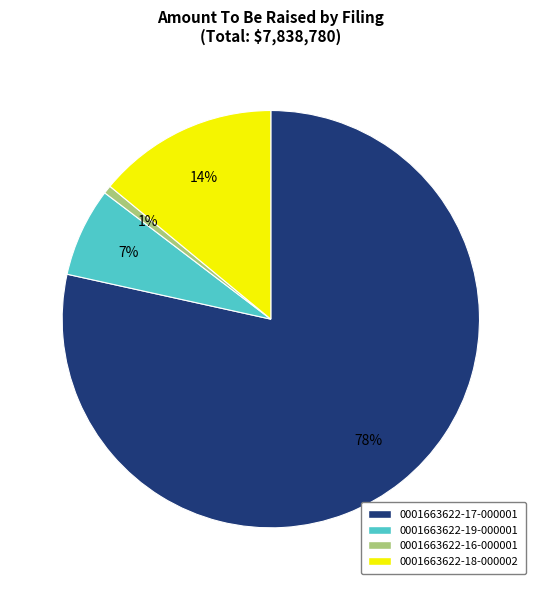

Does any single category account for the majority?

Yes